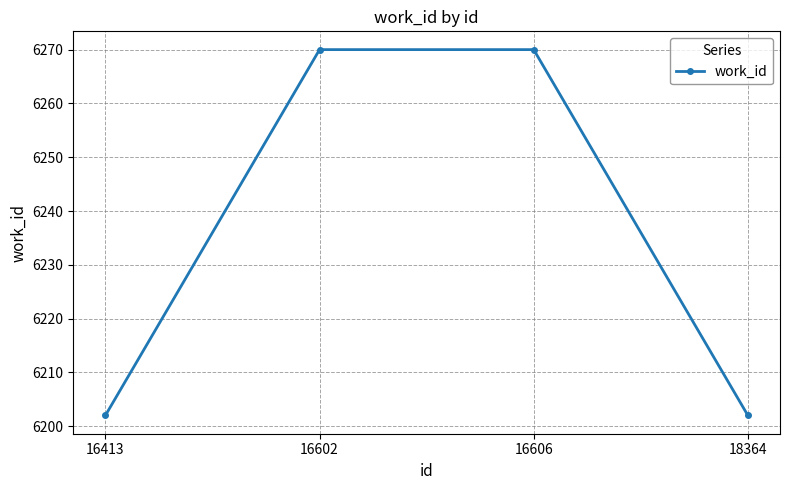

How many data points does each series have?

4